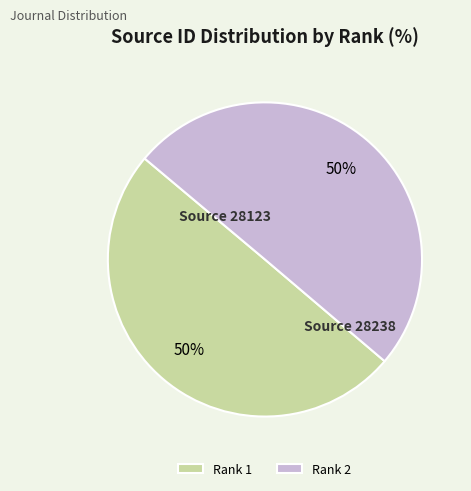

To the nearest percent, what is the combined percentage of Rank 1 and Rank 2?

100%